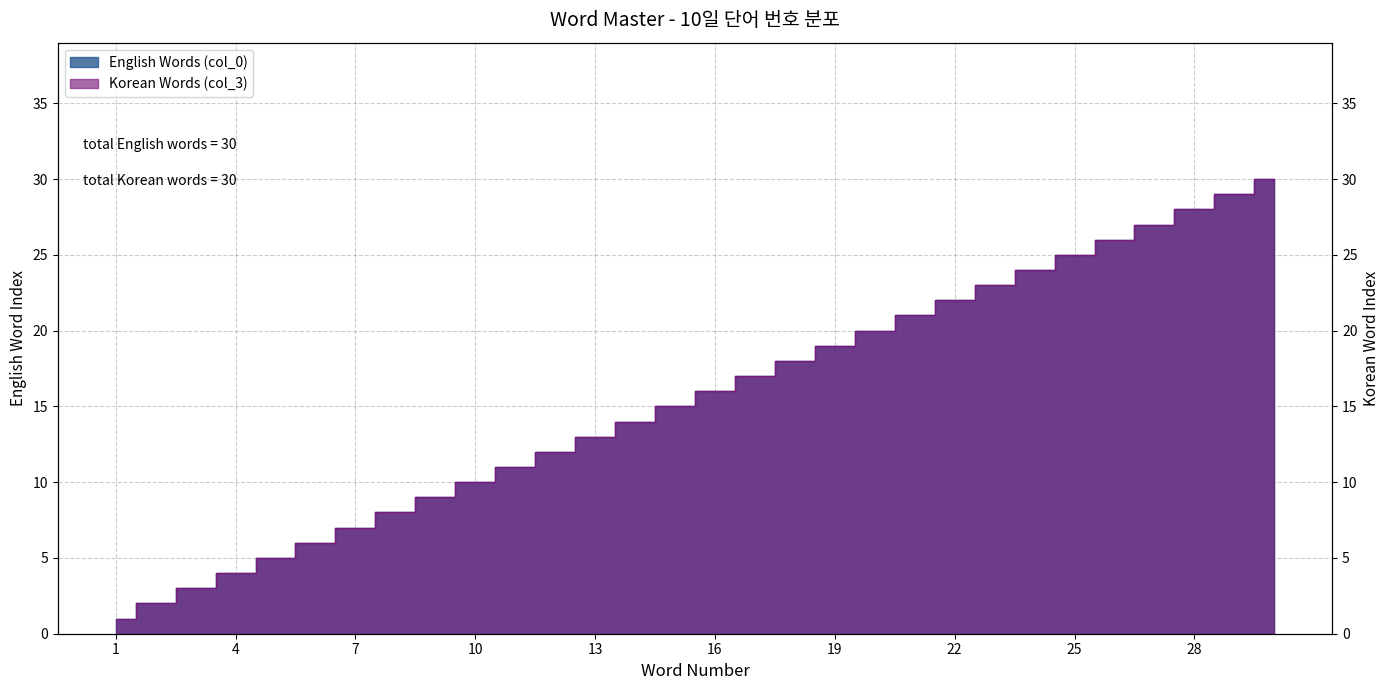

True or false: Korean Words (col_3) and English Words (col_0) cross at least once.

False